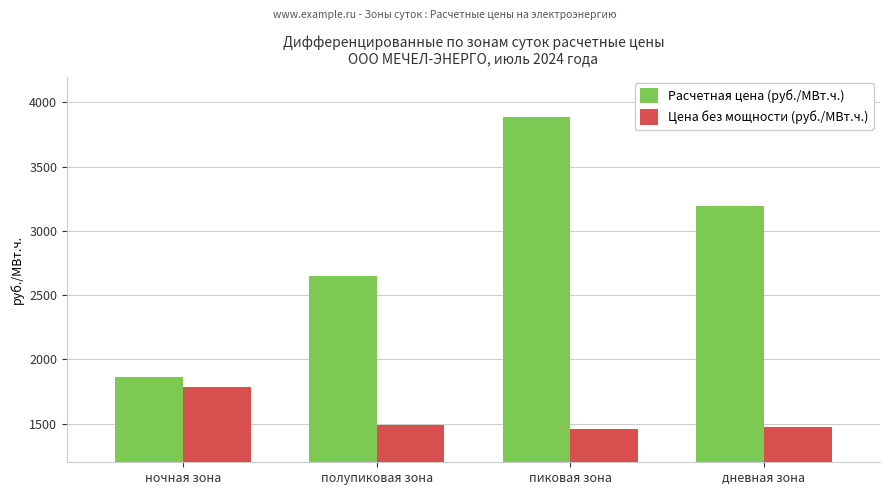

What is the label of the 1st bar from the left?

ночная зона